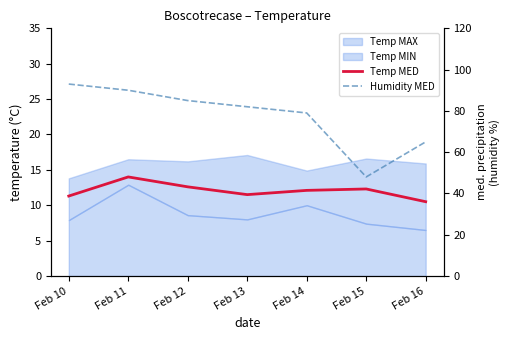

Does the chart have visible grid lines?

No